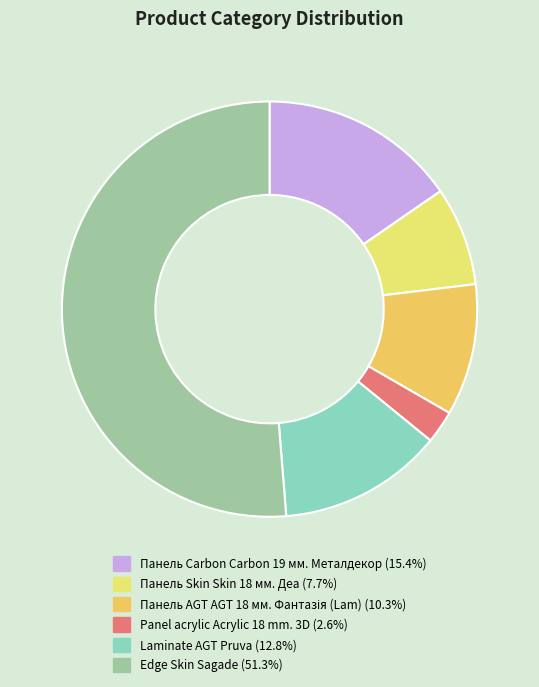

Which category has the biggest portion of the pie?

Edge Skin Sagade